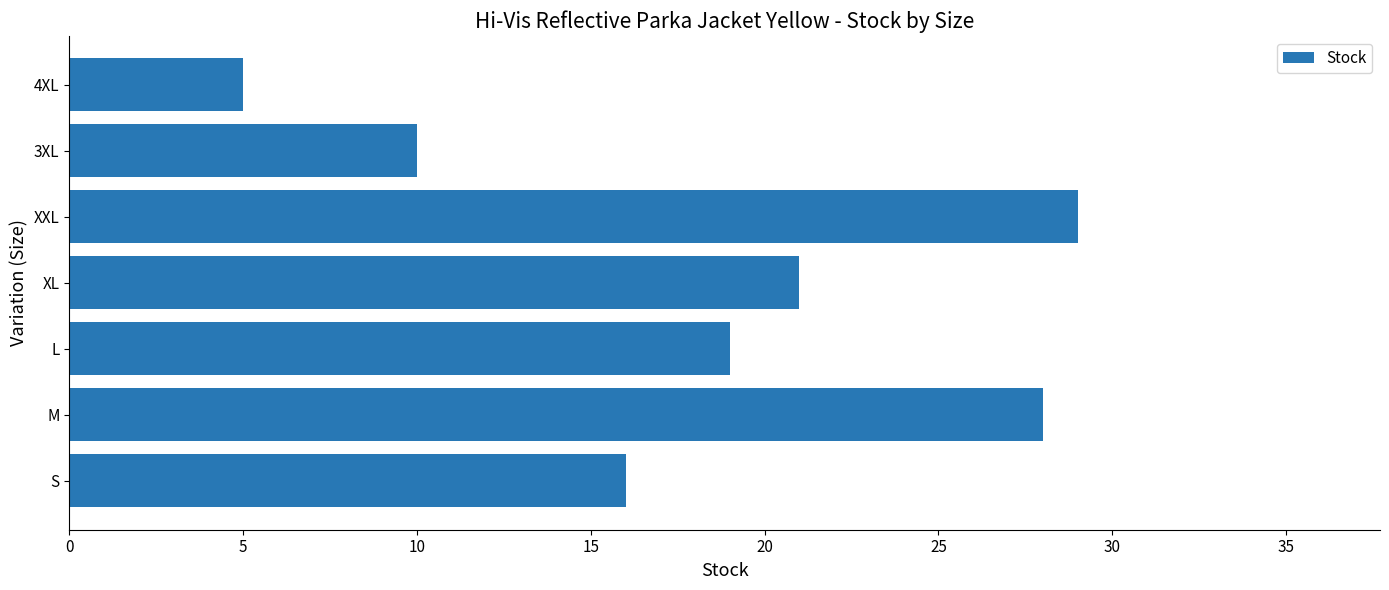

Which label corresponds to the smallest value in the chart?

4XL